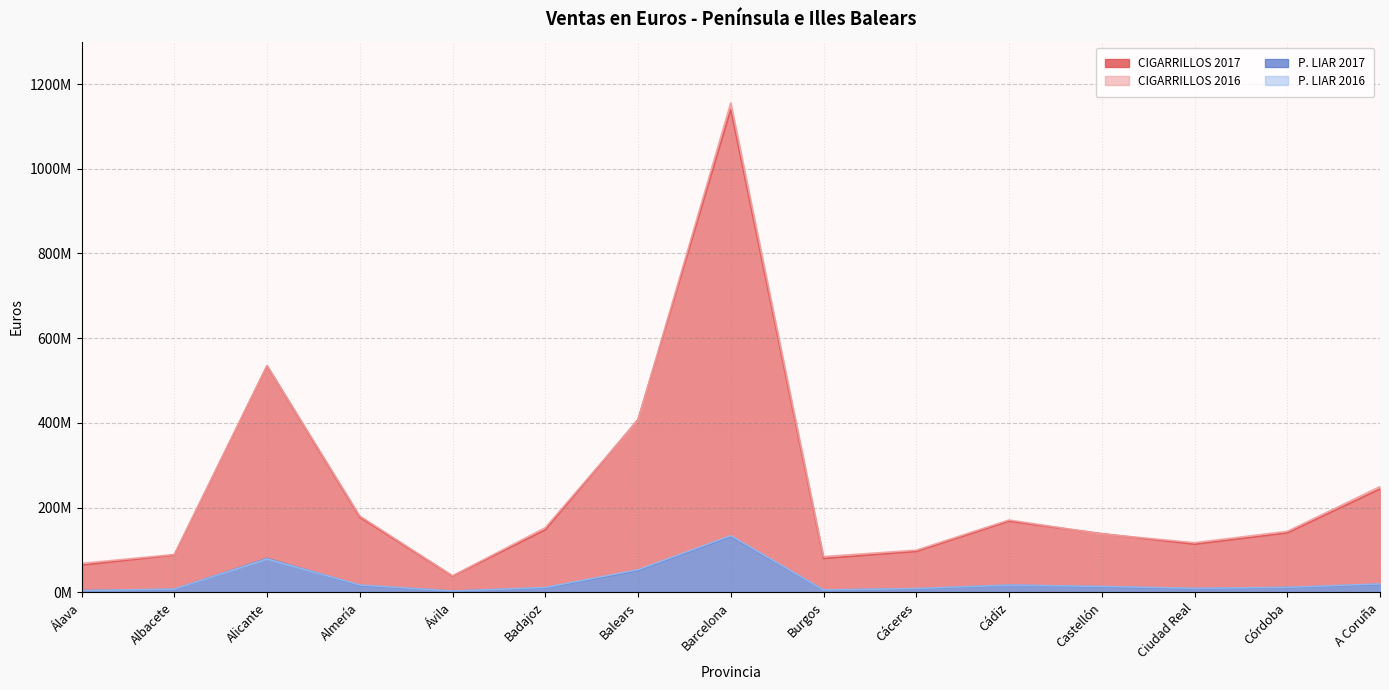

At which label does P. LIAR 2017 reach its minimum?

Ávila